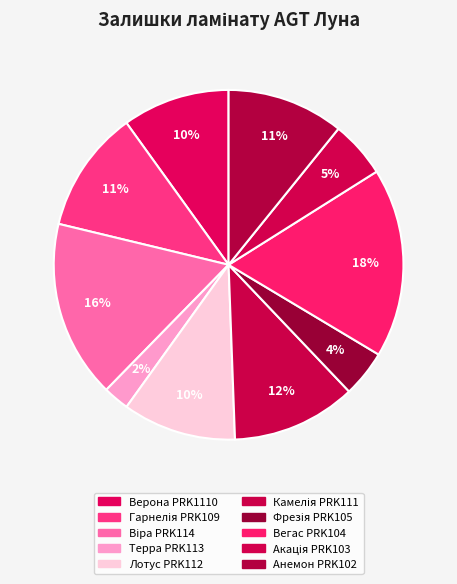

Is it true that Фрезія PRK105 is 1% of the pie?

False